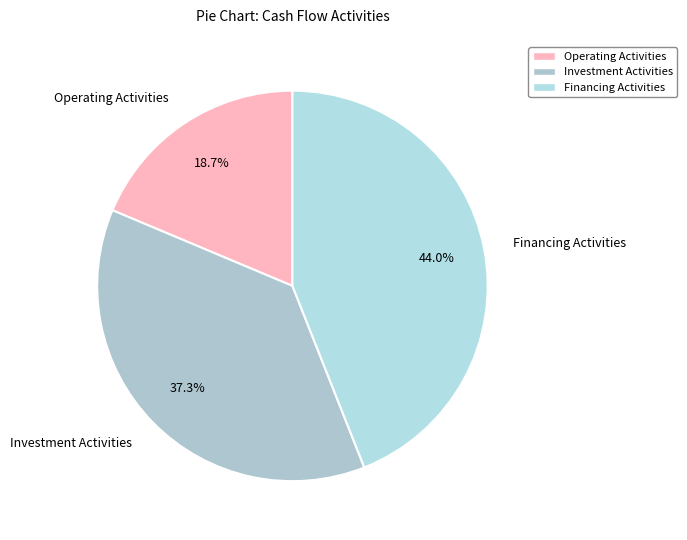

How many segments does this pie chart have?

3